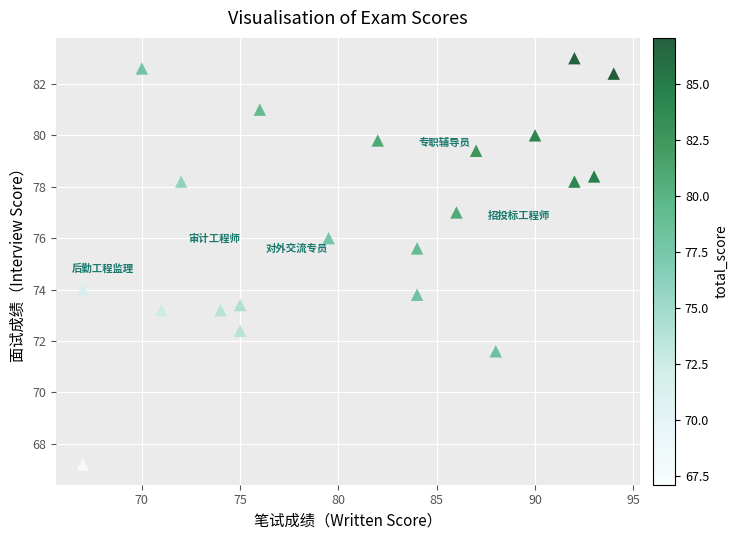

What Y value in the scatter plot is closest to 75?

75.6